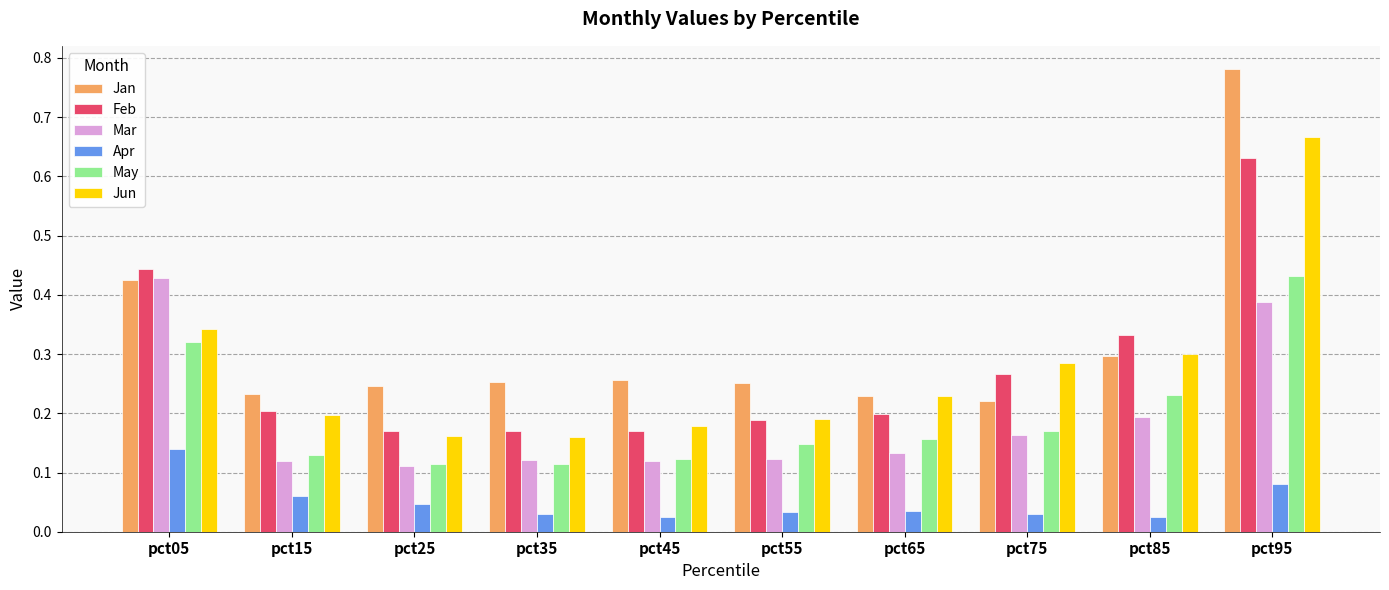

At how many categories does at least one series exceed 0?

10